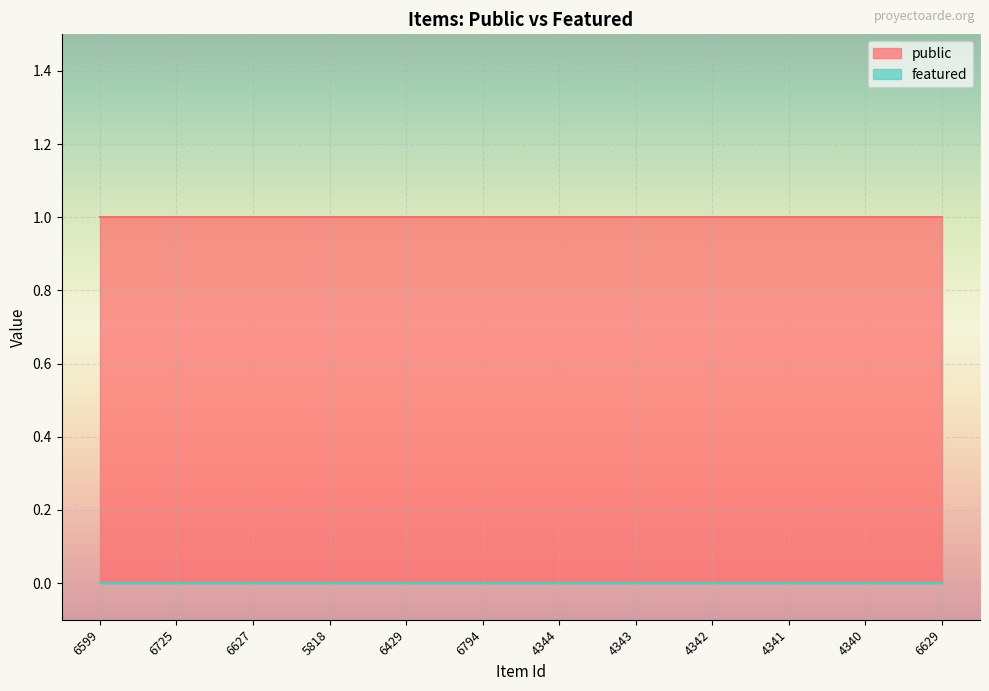

Reading left to right, list all the values displayed in this chart.

public: 6599=1	6725=1	6627=1	5818=1	6429=1	6794=1	4344=1	4343=1	4342=1	4341=1	4340=1	6629=1
featured: 6599=0	6725=0	6627=0	5818=0	6429=0	6794=0	4344=0	4343=0	4342=0	4341=0	4340=0	6629=0